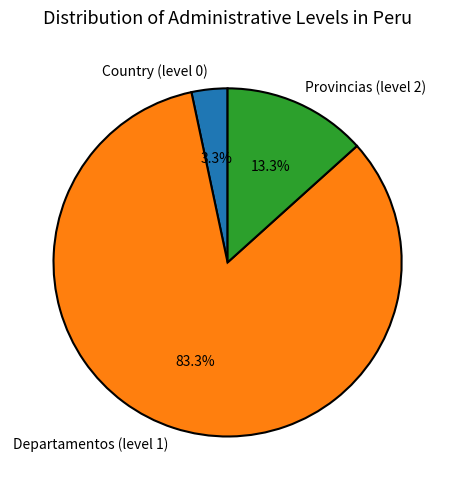

To the nearest percent, what is the difference between the largest and smallest slice percentages?

80%